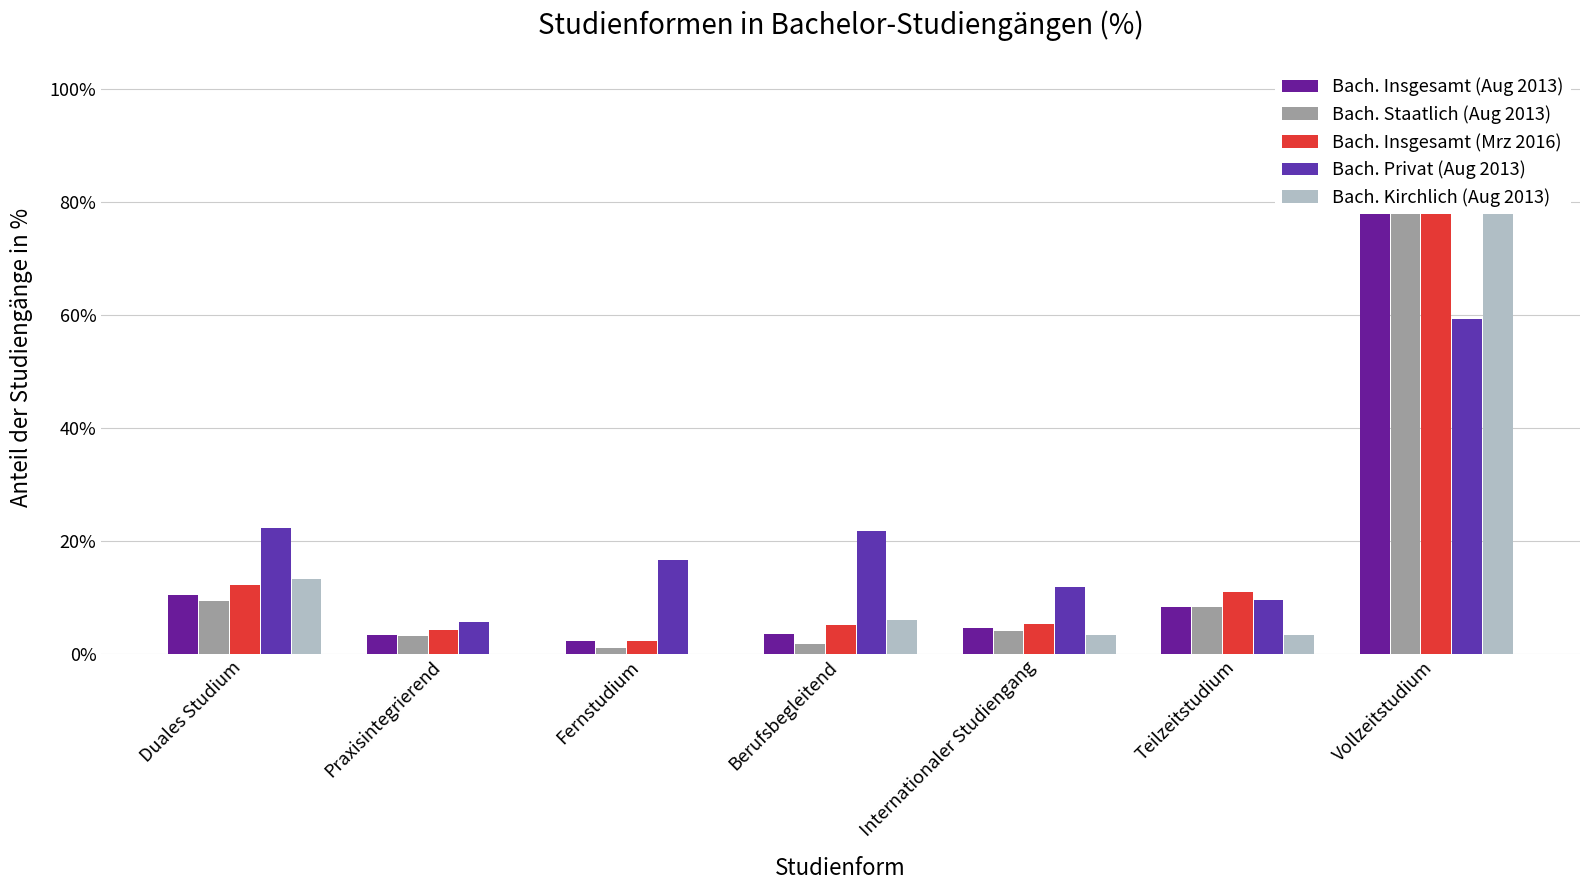

What is the total value across all series at Vollzeitstudium?

414.3